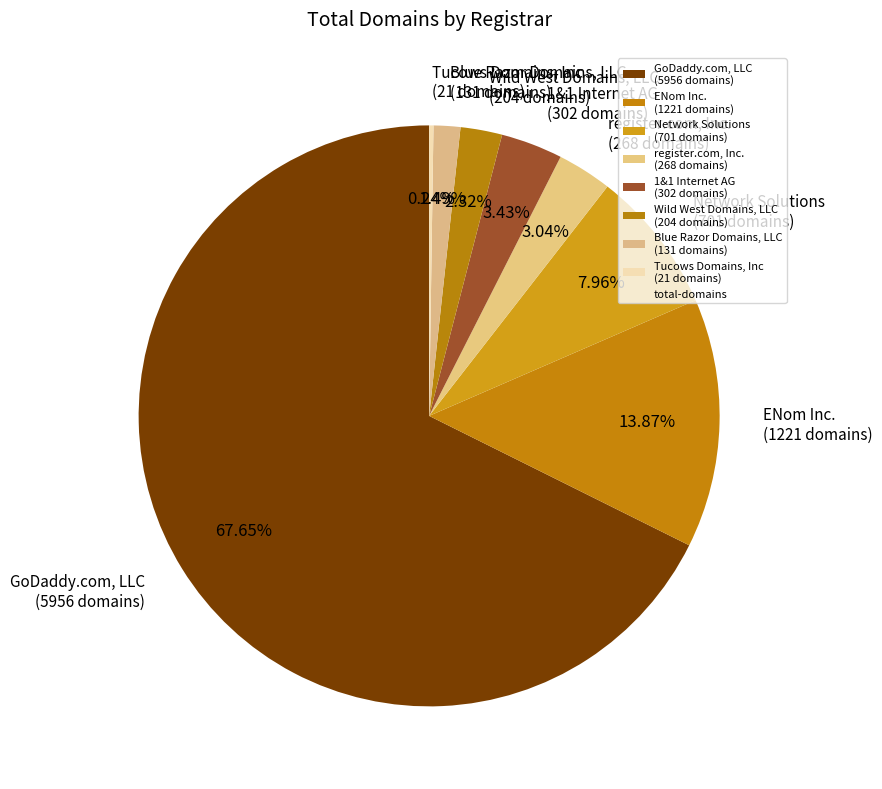

Approximately how many times larger is the value at Network Solutions (701 domains) compared to 1&1 Internet AG (302 domains)?

2.3